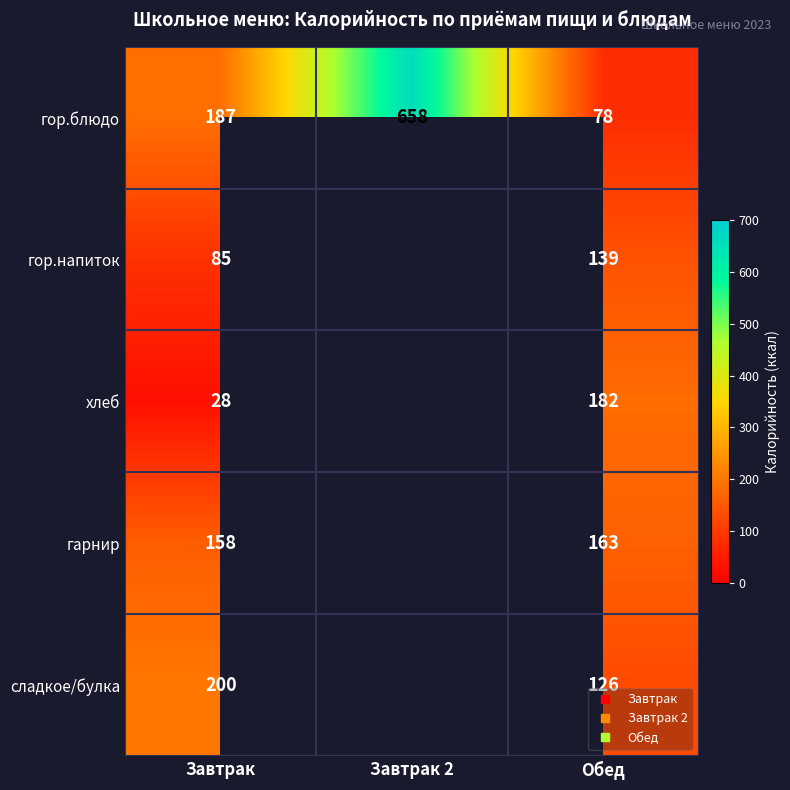

The value of сладкое/булка at Завтрак is 69.4. True or false?

False